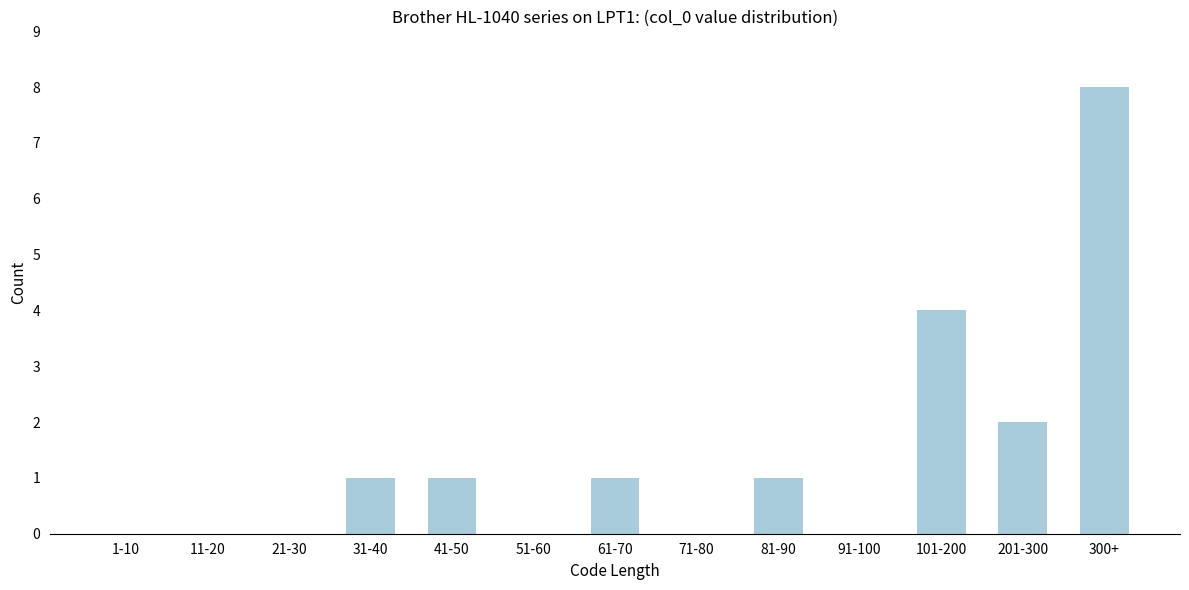

Reading left to right, extract all data points from this chart.

1-10=0	11-20=0	21-30=0	31-40=1	41-50=1	51-60=0	61-70=1	71-80=0	81-90=1	91-100=0	101-200=4	201-300=2	300+=8